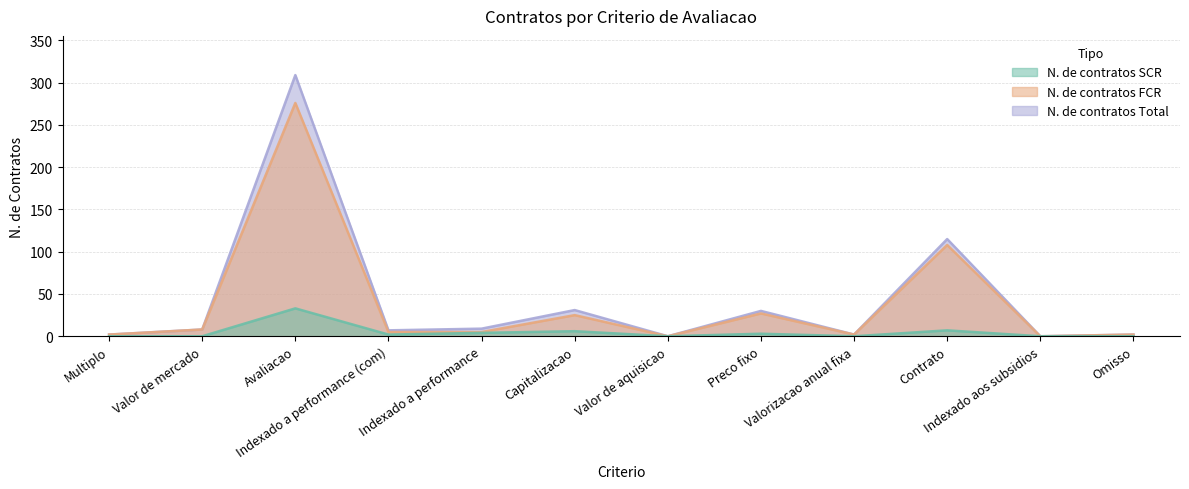

What is the label of the 12th point from the left?

Omisso